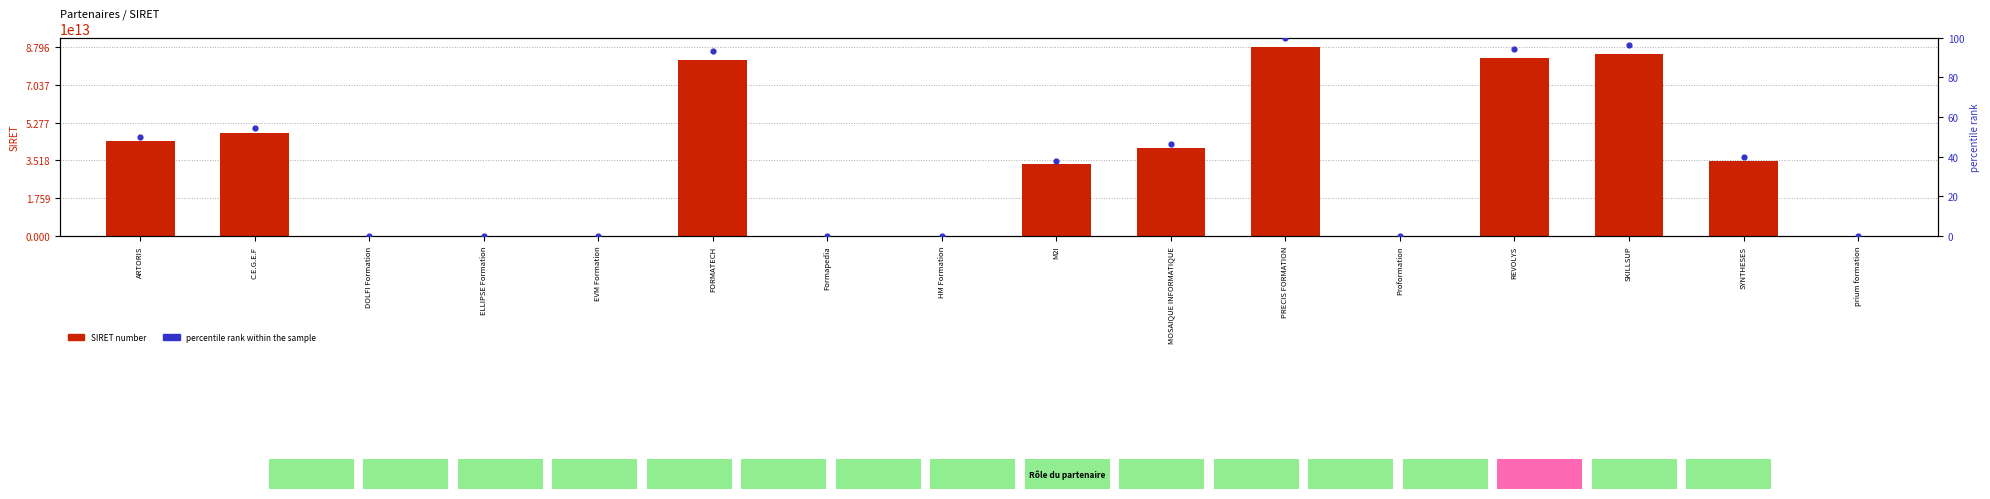

What is the total value across all series at SKILLSUP?

84858779600110.5